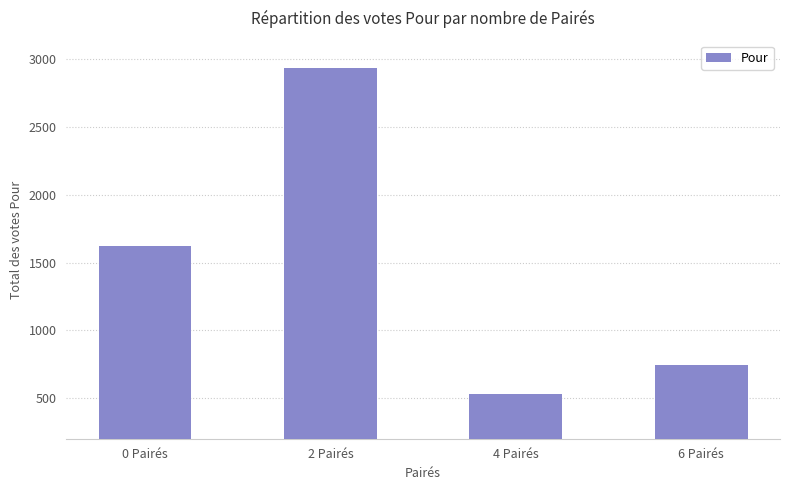

What is the smallest value displayed?

532